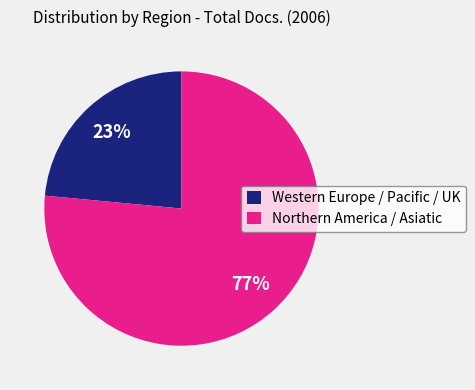

Which category has the biggest portion of the pie?

Northern America / Asiatic